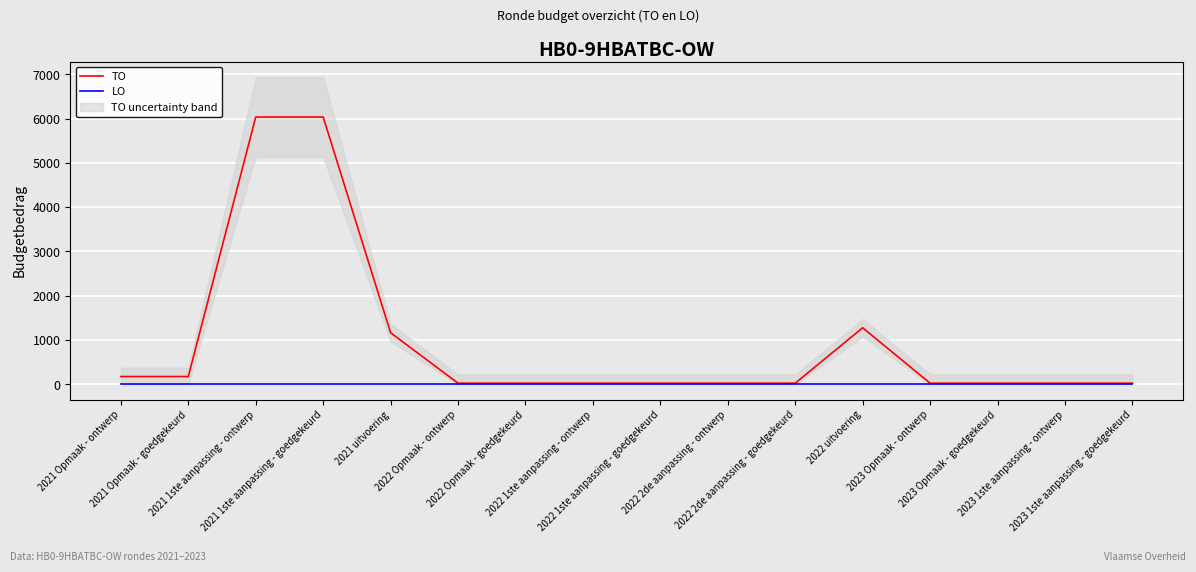

Which series has the largest total across all categories?

TO